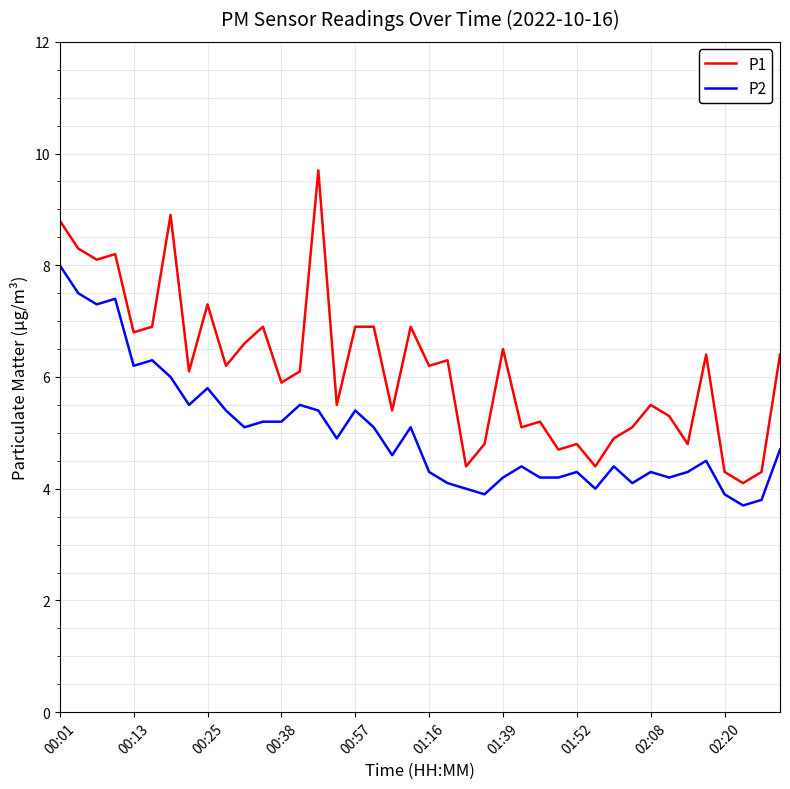

What is the minimum value for P2?

3.7